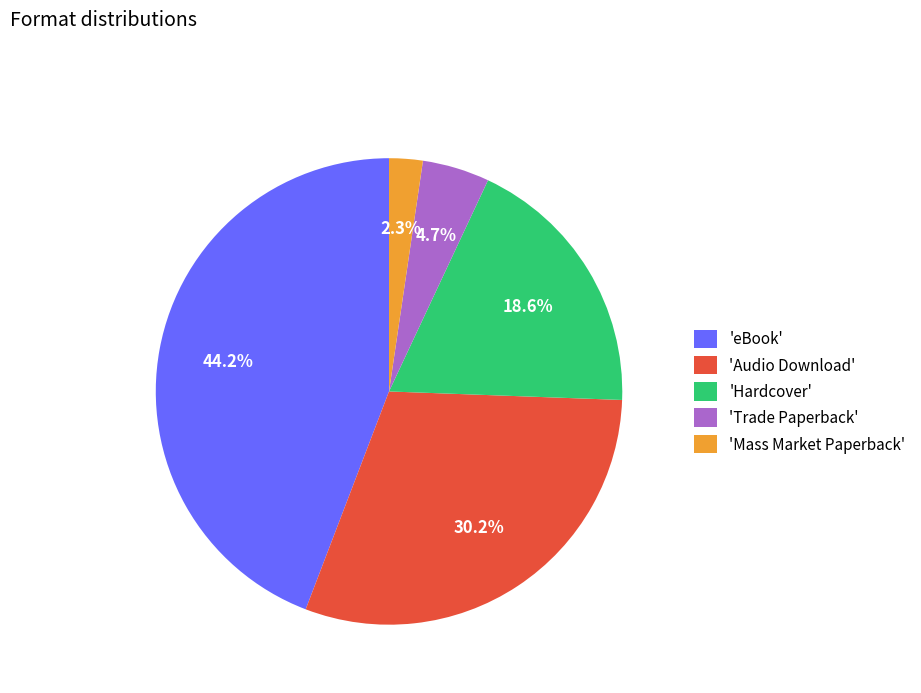

Rank the categories by value from highest to lowest.

'eBook', 'Audio Download', 'Hardcover', 'Trade Paperback', 'Mass Market Paperback'